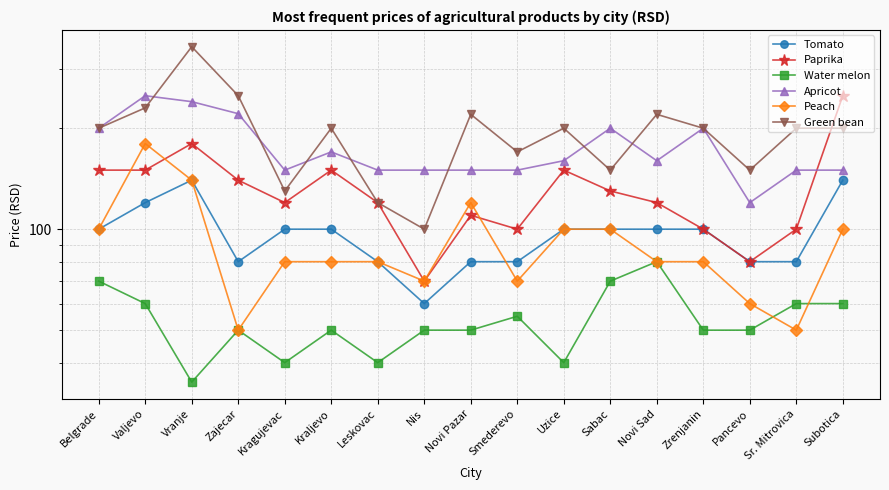

How many values in the Tomato series are below 100?

7